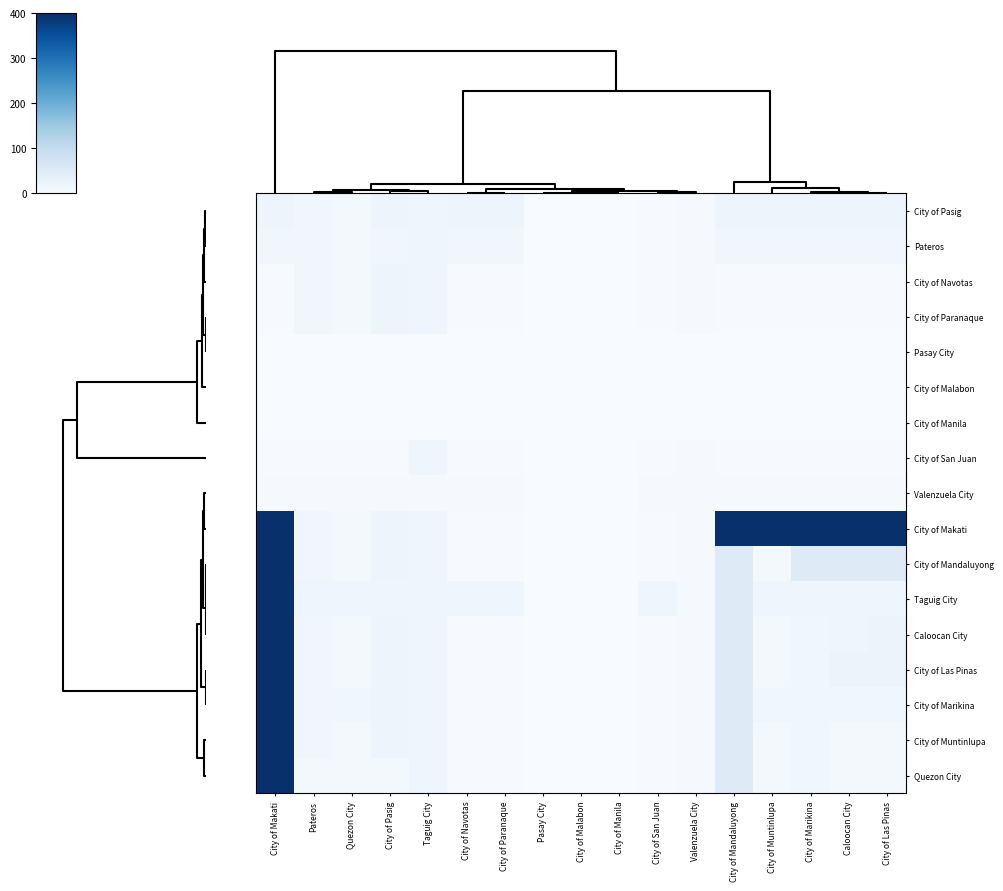

How many data points does each series have?

17